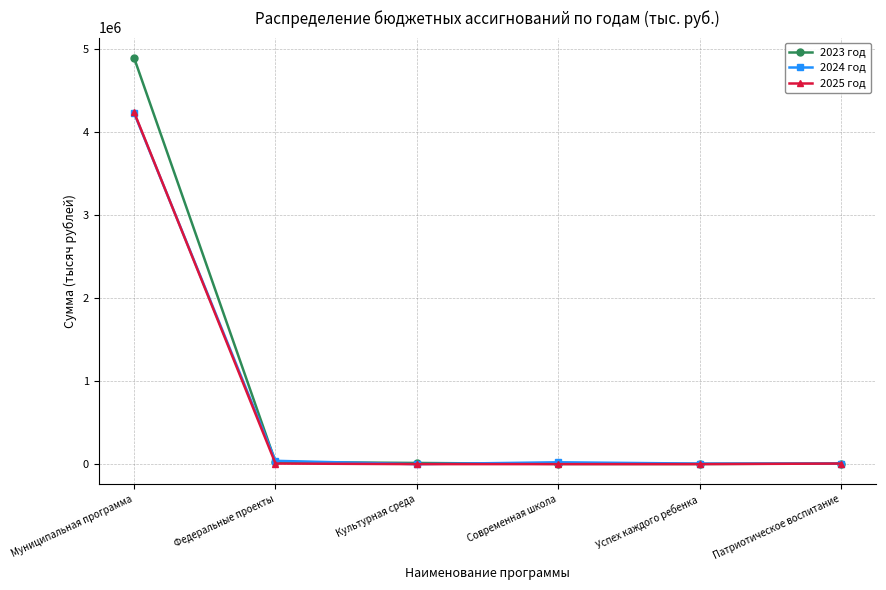

What is the greatest value displayed?

4889795.3